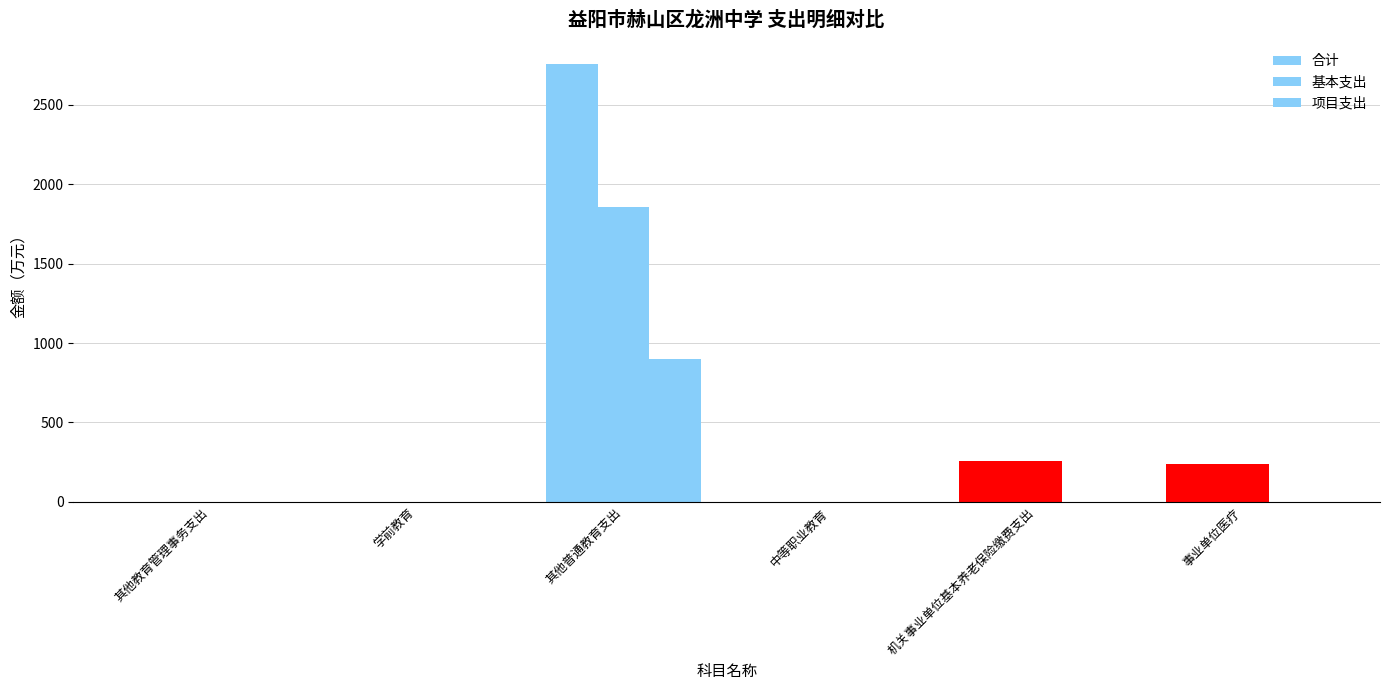

What position from the right is 学前教育?

5